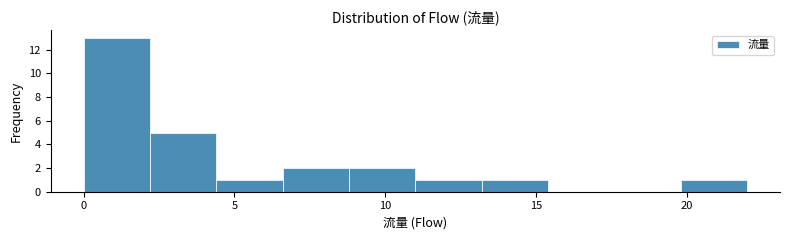

Which range on the x-axis has the tallest bar?

0.0 to 2.2